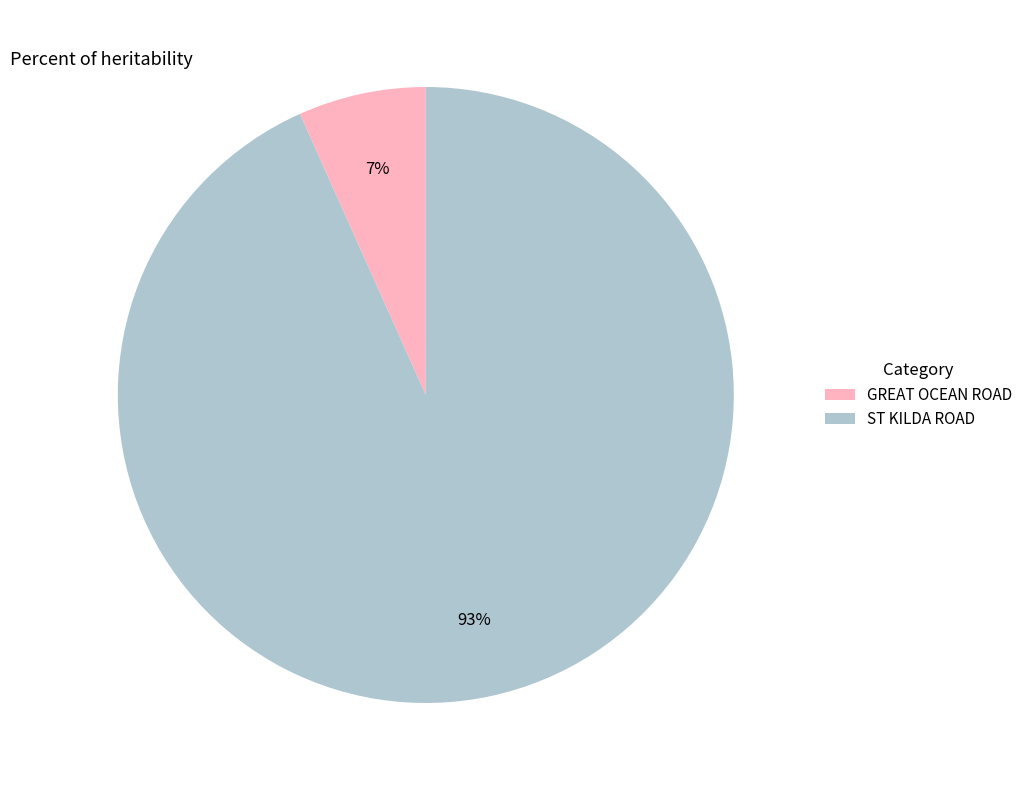

To the nearest percent, what percentage of the pie is ST KILDA ROAD?

93%